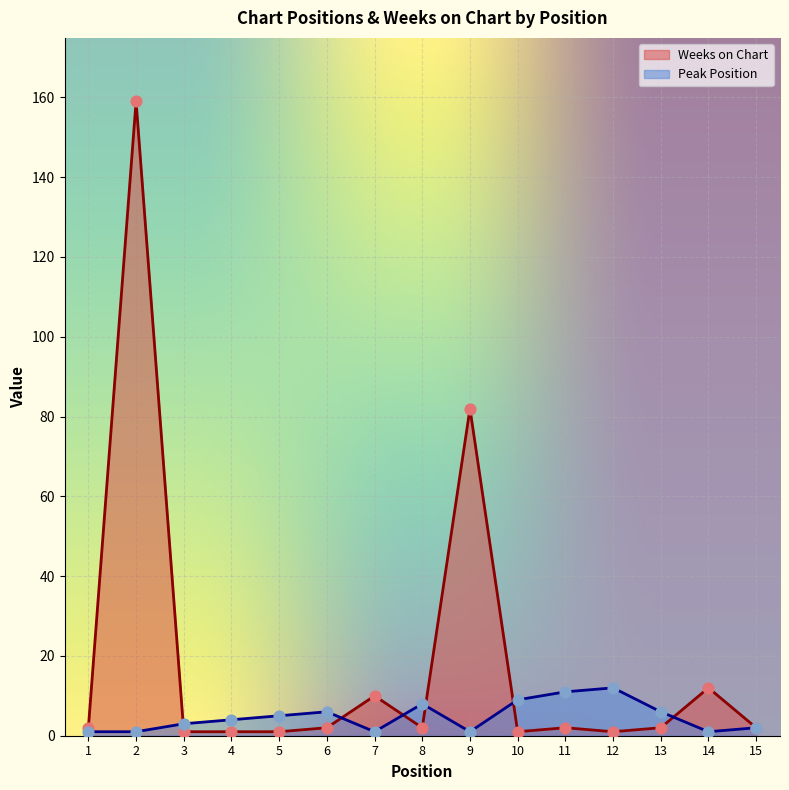

What is the total value across all series at 8?

10